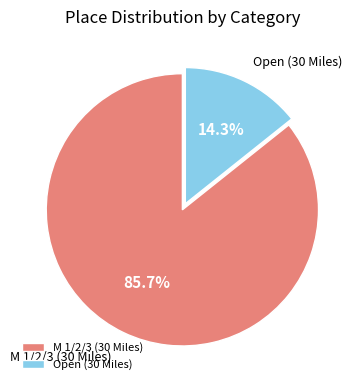

Rank the categories by value from lowest to highest.

Open (30 Miles), M 1/2/3 (30 Miles)